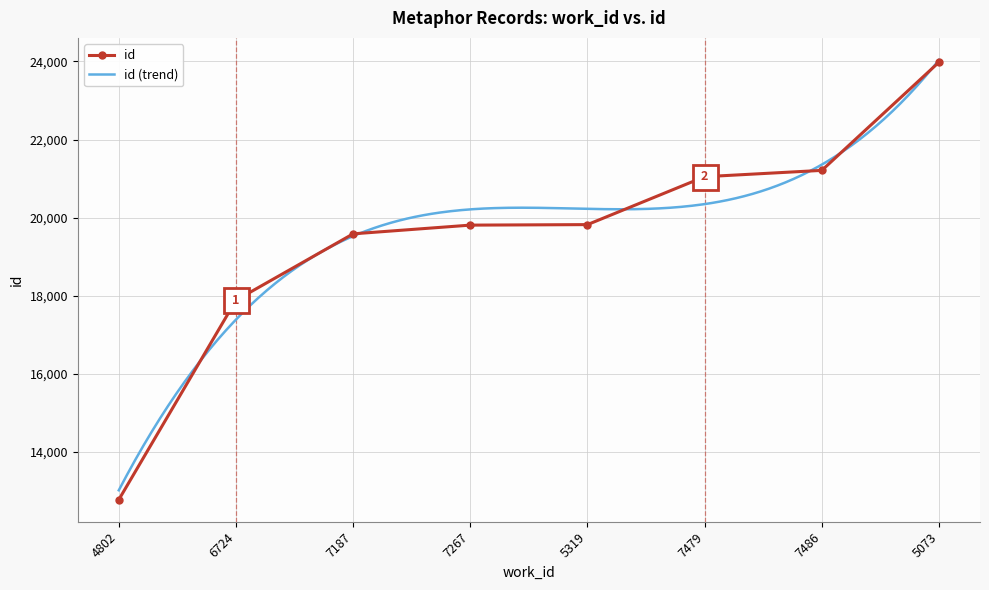

The chart shows a value of 19823 at 5319. True or false?

True